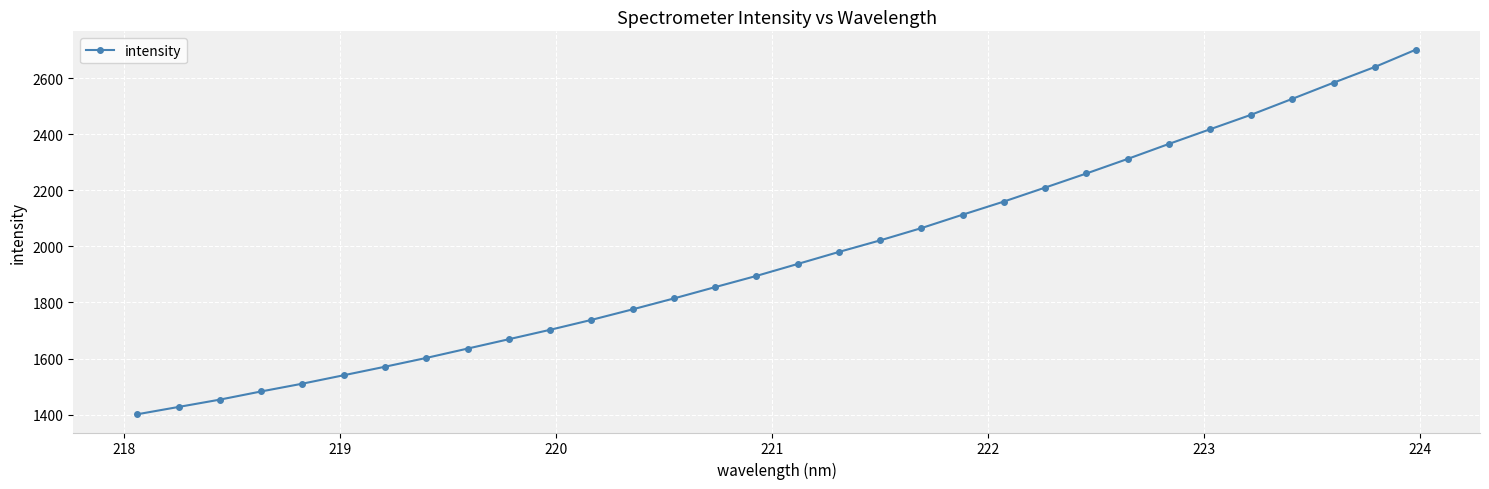

What is the smallest value displayed?

1401.3